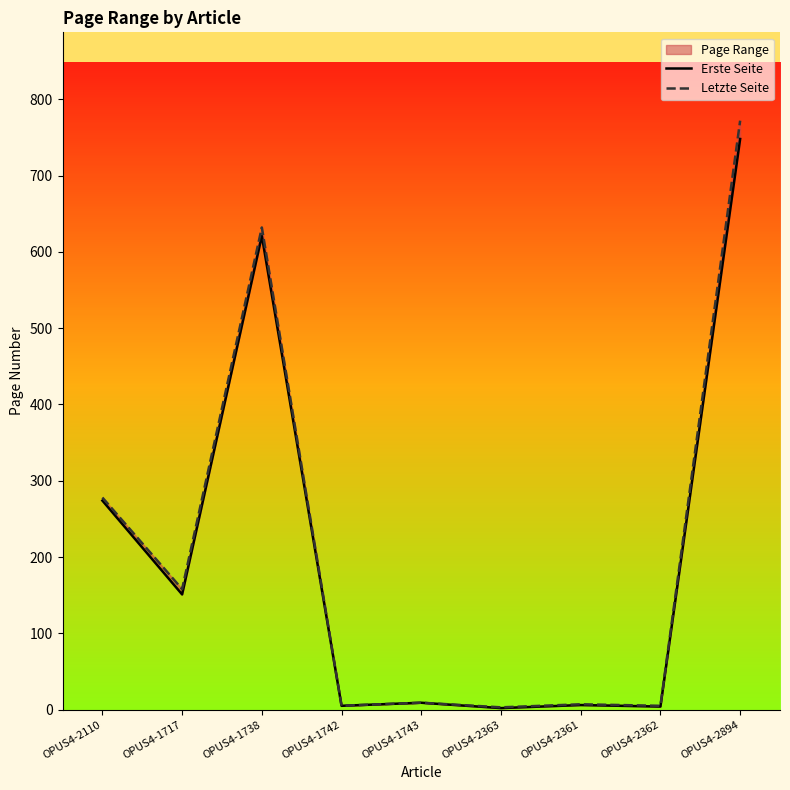

How many lines are shown in the chart?

2